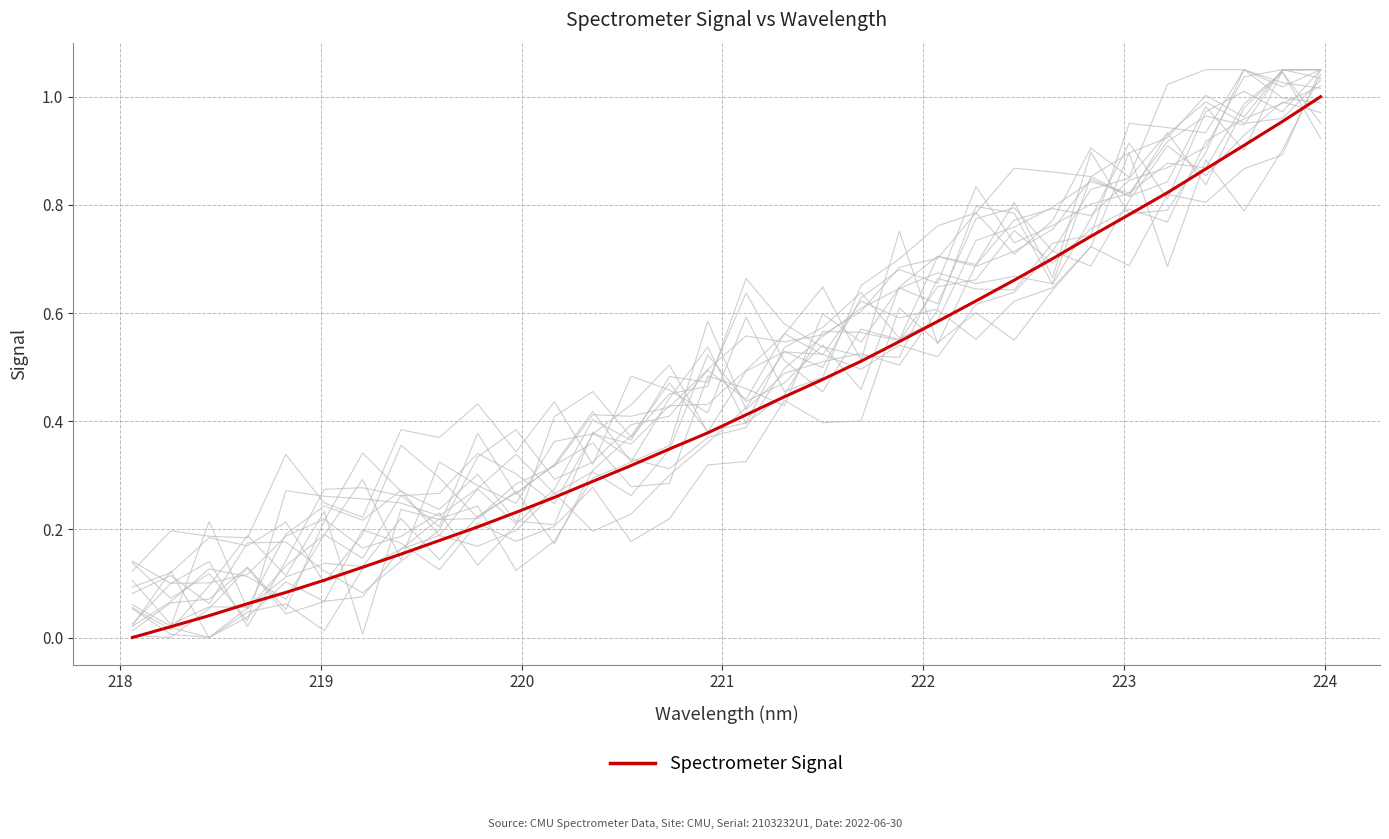

Reading left to right, list all the values displayed in this chart.

0.0	0.0	0.0	0.1	0.1	0.1	0.1	0.2	0.2	0.2	0.2	0.3	0.3	0.3	0.3	0.4	0.4	0.4	0.5	0.5	0.5	0.6	0.6	0.7	0.7	0.7	0.8	0.8	0.9	0.9	1.0	1.0